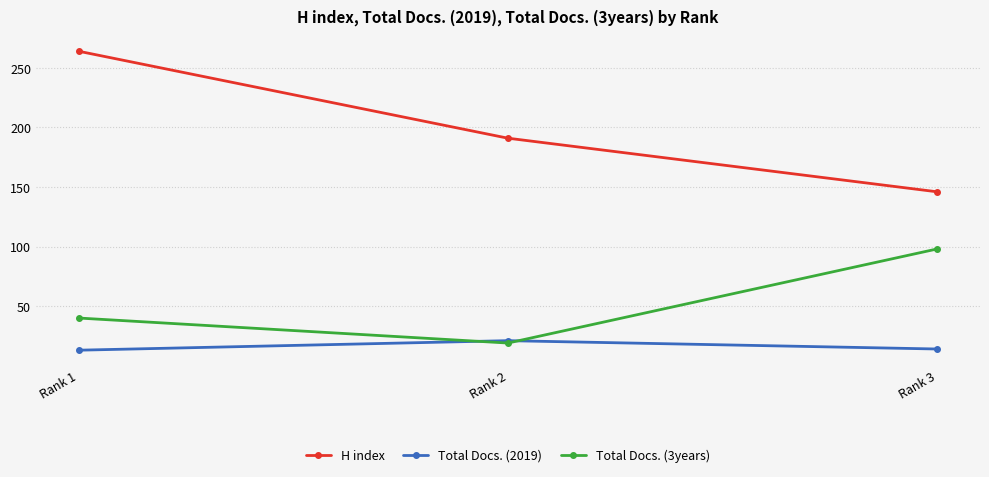

What is the total value across all series at Rank 3?

258